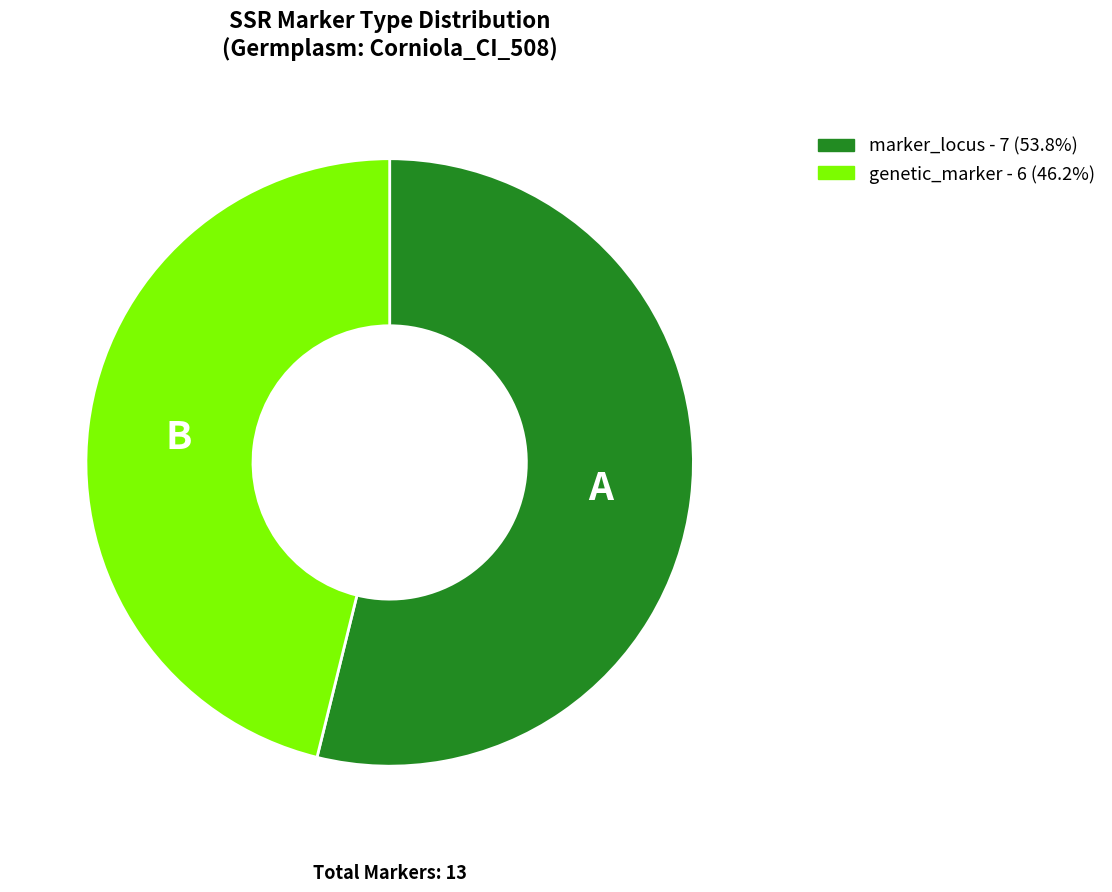

Which category has the biggest portion of the pie?

marker_locus